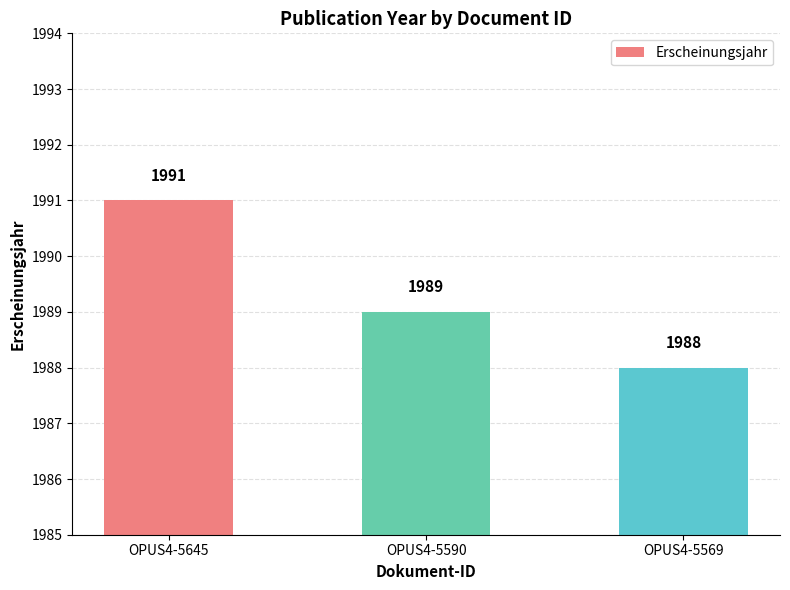

How many series are shown in this chart?

1